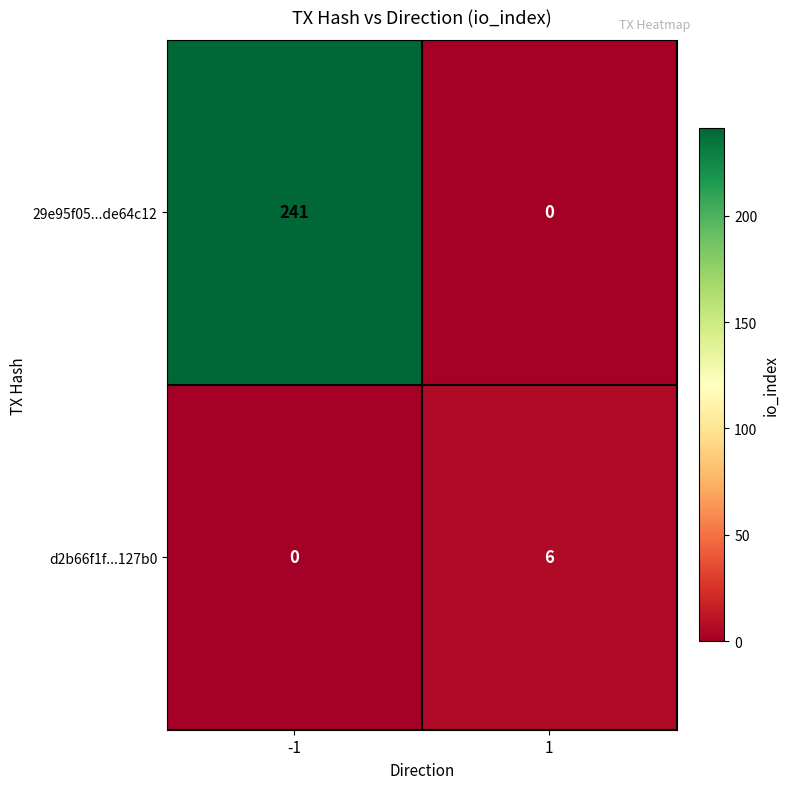

What is the difference between the d2b66f1f...127b0 values at -1 and 1?

6